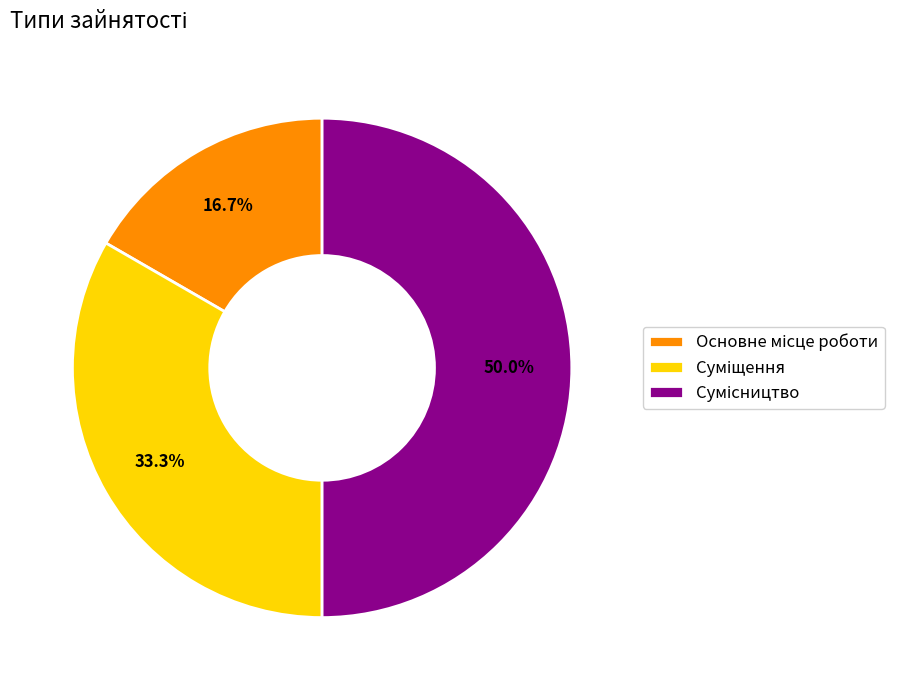

To the nearest percent, what is the average slice percentage?

33%